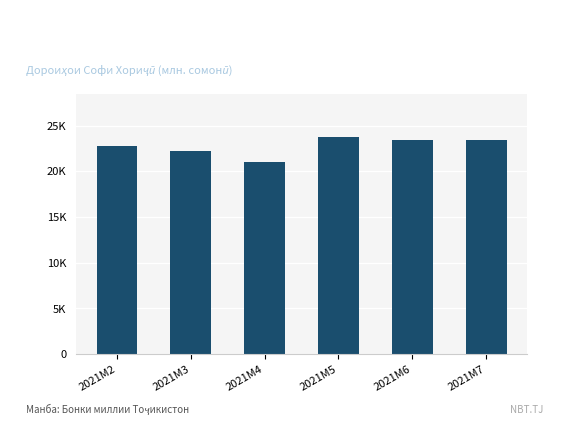

Between 2021M5 and 2021M3, which is larger?

2021M5